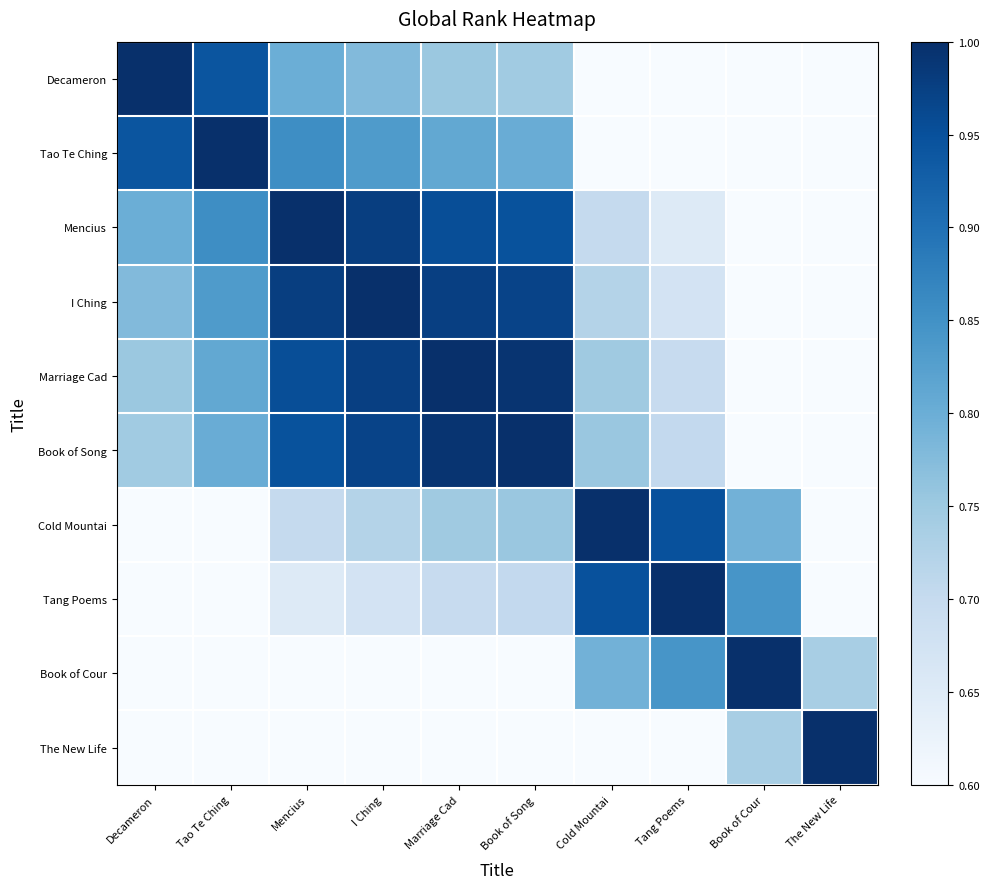

Reading left to right, transcribe all the data shown in this chart.

Decameron: Decameron=1.0	Tao Te Ching=0.9	Mencius=0.8	I Ching=0.8	Marriage Cad=0.8	Book of Song=0.7	Cold Mountai=0.5	Tang Poems=0.4	Book of Cour=0.3	The New Life=0.0
Tao Te Ching: Decameron=0.9	Tao Te Ching=1.0	Mencius=0.9	I Ching=0.8	Marriage Cad=0.8	Book of Song=0.8	Cold Mountai=0.6	Tang Poems=0.5	Book of Cour=0.3	The New Life=0.1
Mencius: Decameron=0.8	Tao Te Ching=0.9	Mencius=1.0	I Ching=1.0	Marriage Cad=1.0	Book of Song=0.9	Cold Mountai=0.7	Tang Poems=0.7	Book of Cour=0.5	The New Life=0.2
I Ching: Decameron=0.8	Tao Te Ching=0.8	Mencius=1.0	I Ching=1.0	Marriage Cad=1.0	Book of Song=1.0	Cold Mountai=0.7	Tang Poems=0.7	Book of Cour=0.5	The New Life=0.3
Marriage Cad: Decameron=0.8	Tao Te Ching=0.8	Mencius=1.0	I Ching=1.0	Marriage Cad=1.0	Book of Song=1.0	Cold Mountai=0.7	Tang Poems=0.7	Book of Cour=0.5	The New Life=0.3
Book of Song: Decameron=0.7	Tao Te Ching=0.8	Mencius=0.9	I Ching=1.0	Marriage Cad=1.0	Book of Song=1.0	Cold Mountai=0.8	Tang Poems=0.7	Book of Cour=0.5	The New Life=0.3
Cold Mountai: Decameron=0.5	Tao Te Ching=0.6	Mencius=0.7	I Ching=0.7	Marriage Cad=0.7	Book of Song=0.8	Cold Mountai=1.0	Tang Poems=0.9	Book of Cour=0.8	The New Life=0.5
Tang Poems: Decameron=0.4	Tao Te Ching=0.5	Mencius=0.7	I Ching=0.7	Marriage Cad=0.7	Book of Song=0.7	Cold Mountai=0.9	Tang Poems=1.0	Book of Cour=0.8	The New Life=0.6
Book of Cour: Decameron=0.3	Tao Te Ching=0.3	Mencius=0.5	I Ching=0.5	Marriage Cad=0.5	Book of Song=0.5	Cold Mountai=0.8	Tang Poems=0.8	Book of Cour=1.0	The New Life=0.7
The New Life: Decameron=0.0	Tao Te Ching=0.1	Mencius=0.2	I Ching=0.3	Marriage Cad=0.3	Book of Song=0.3	Cold Mountai=0.5	Tang Poems=0.6	Book of Cour=0.7	The New Life=1.0